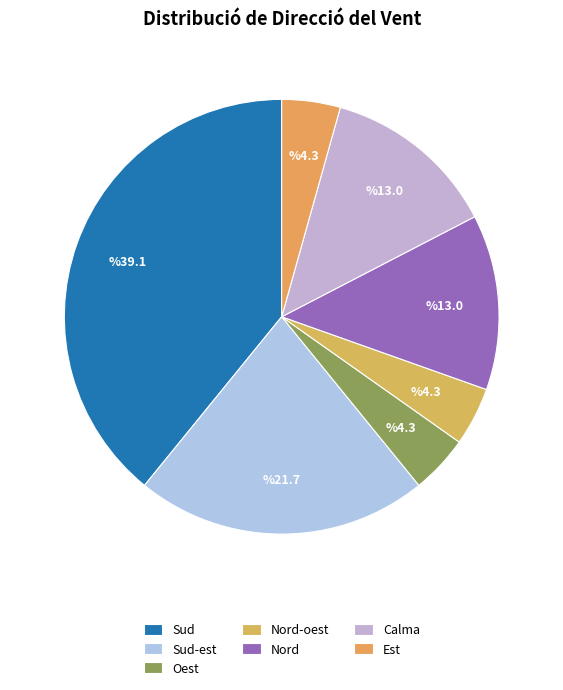

What is the change in value from Sud to Nord?

-6